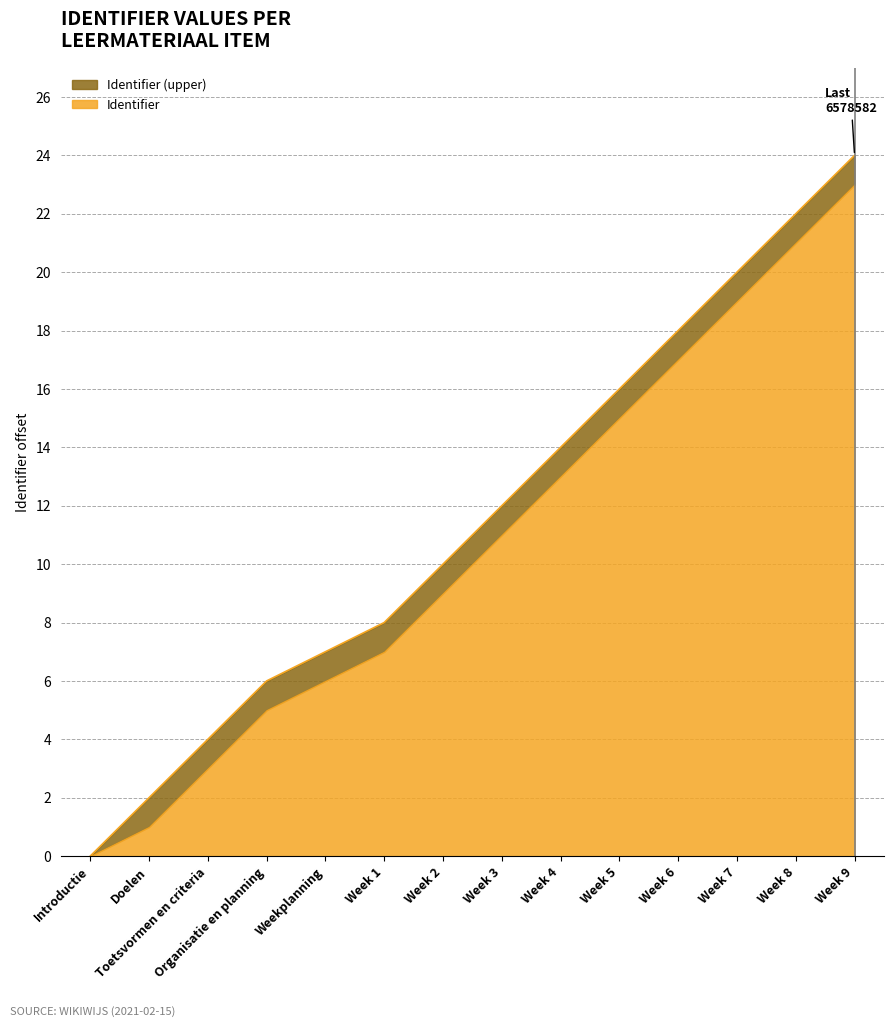

Rank the categories by value from lowest to highest.

Introductie, Doelen, Toetsvormen en criteria, Organisatie en planning, Weekplanning, Week 1, Week 2, Week 3, Week 4, Week 5, Week 6, Week 7, Week 8, Week 9